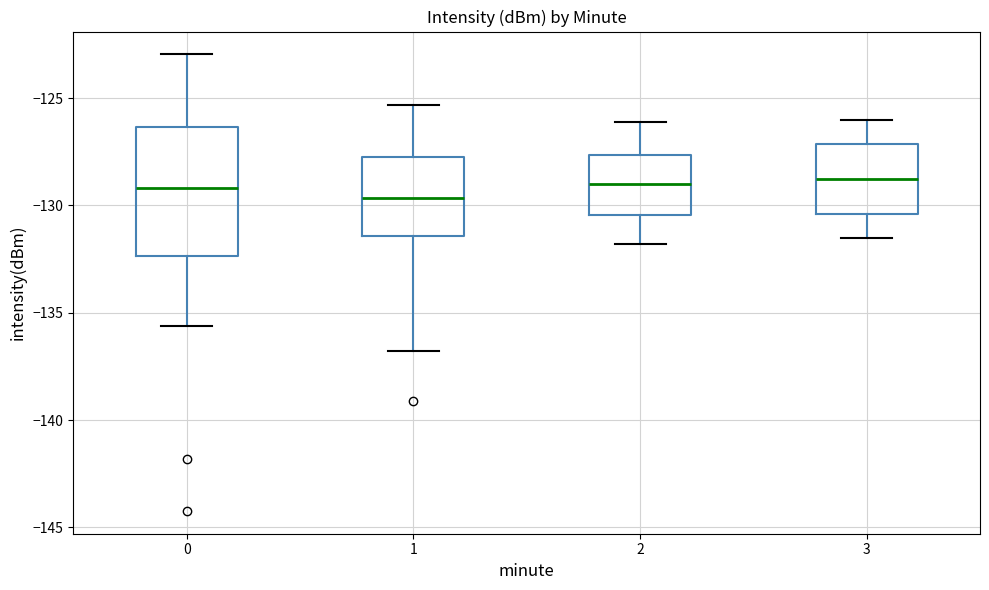

Where does the lower whisker of the box at x = 1 end on the y-axis? The values are not printed on the chart, so give them approximately, as read against the axis.

-137.0